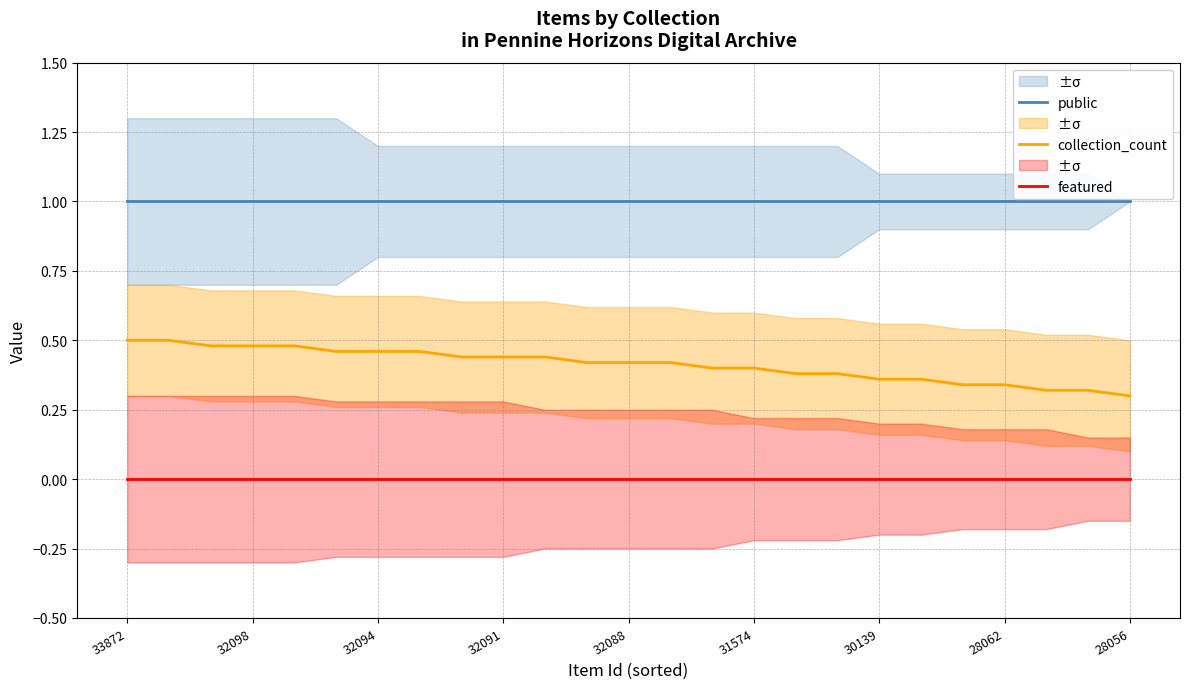

At which label is collection_count closest to 0?

28056